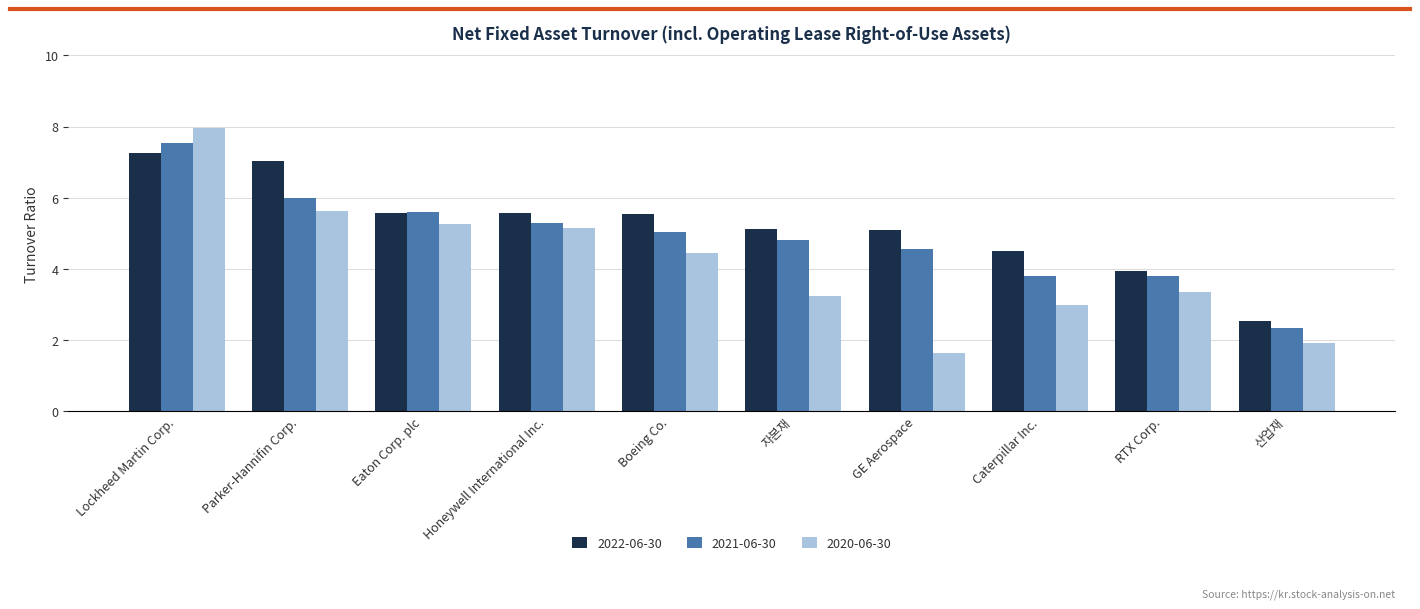

What is the label of the 4th bar from the left?

Honeywell International Inc.